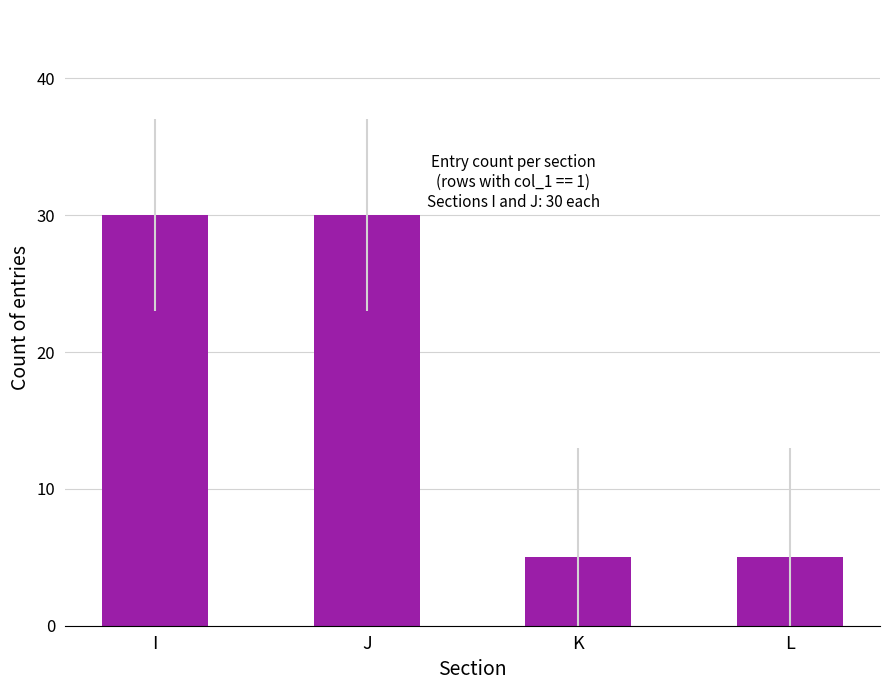

What is the change in value from I to K?

-25